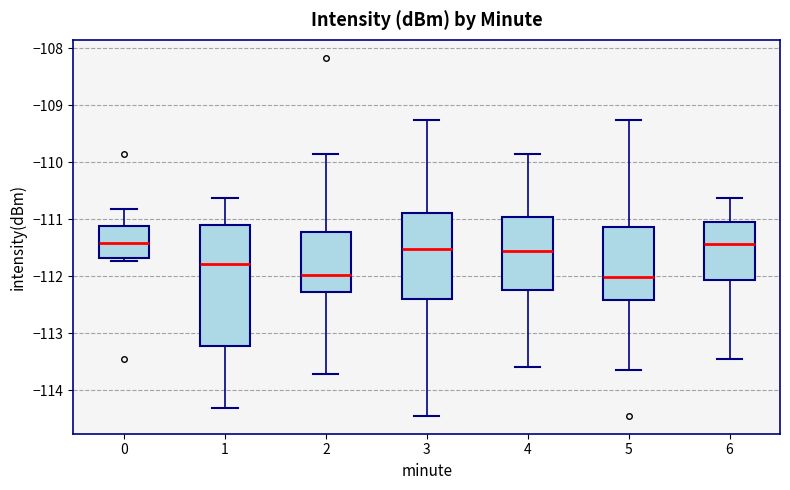

Where is the lower edge of the box at x = 4 on the y-axis? The values are not printed on the chart, so give them approximately, as read against the axis.

-112.2